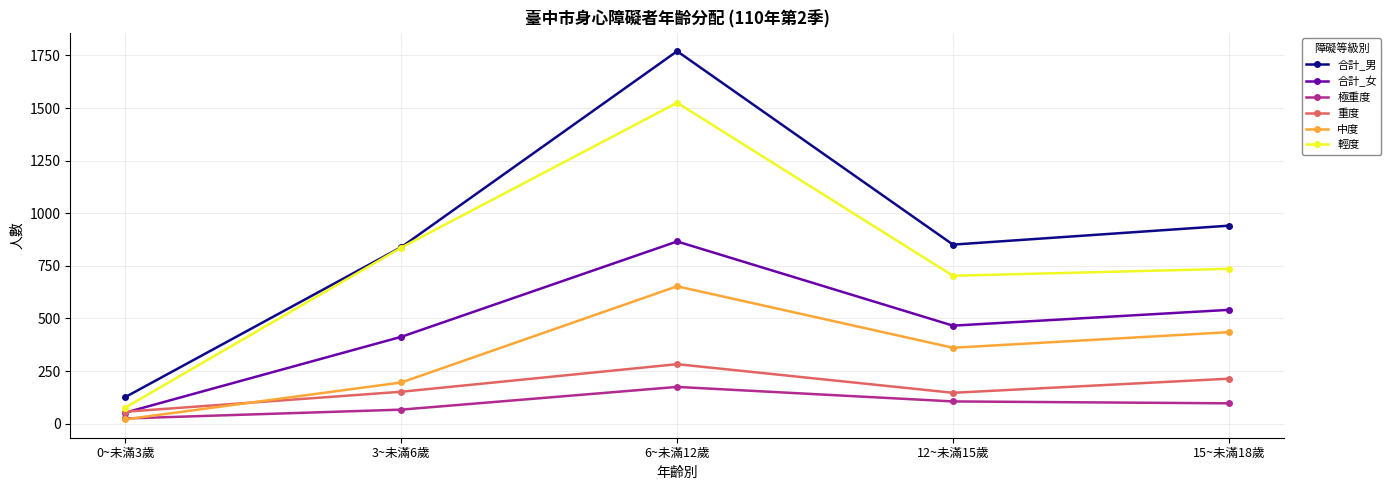

Rank the series at 6~未滿12歲 from highest to lowest value.

合計_男, 輕度, 合計_女, 中度, 重度, 極重度